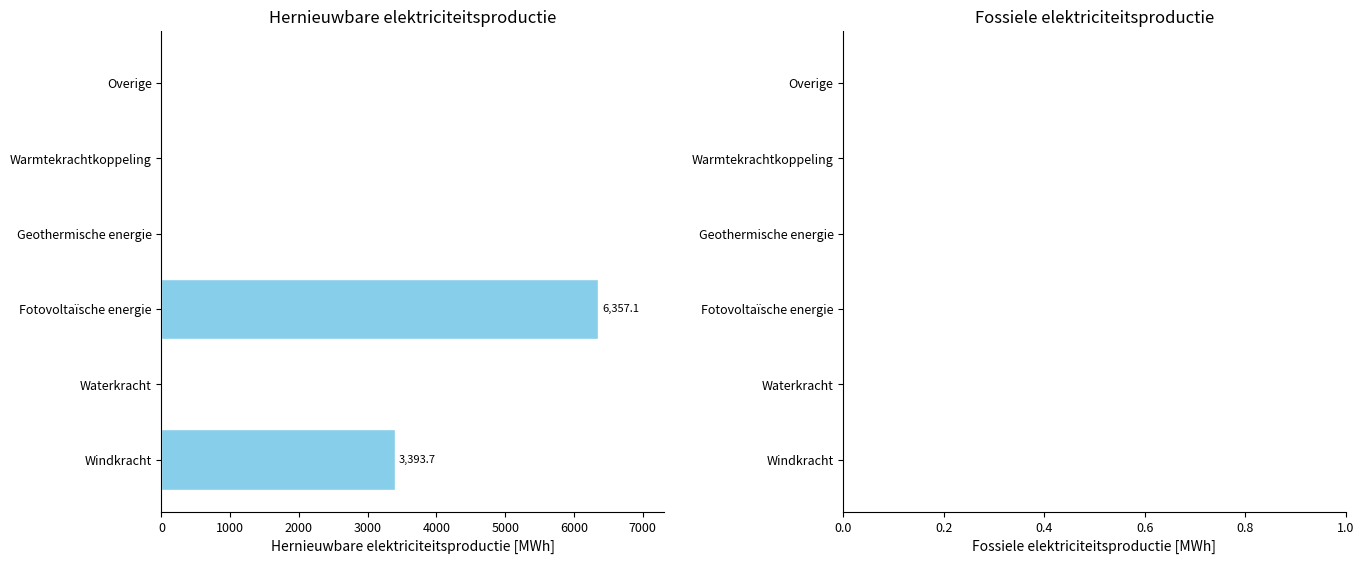

What is the maximum value shown in the chart?

6357.1